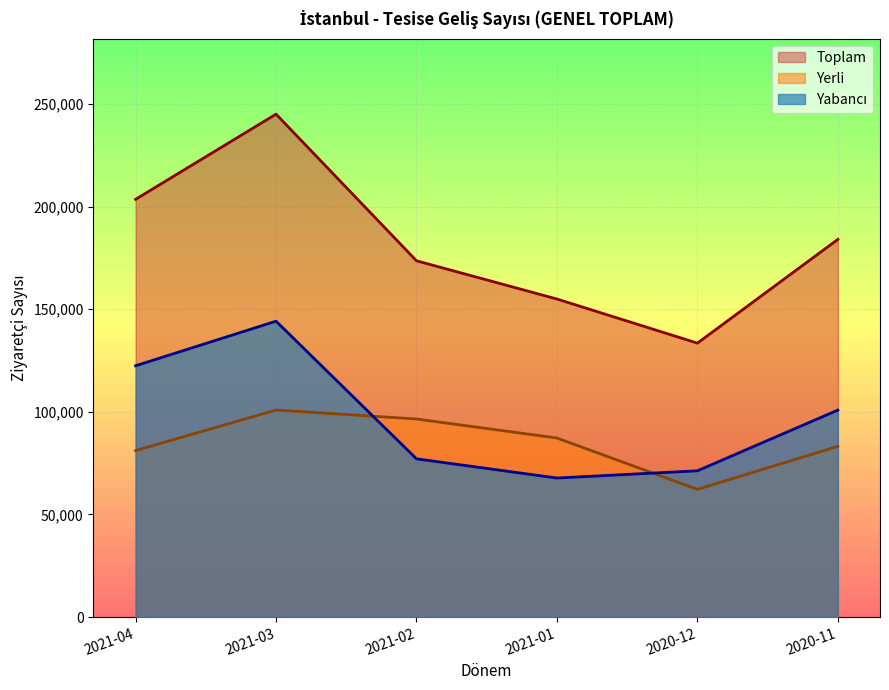

The Yerli series shows 56057 at 2021-03. True or false?

False